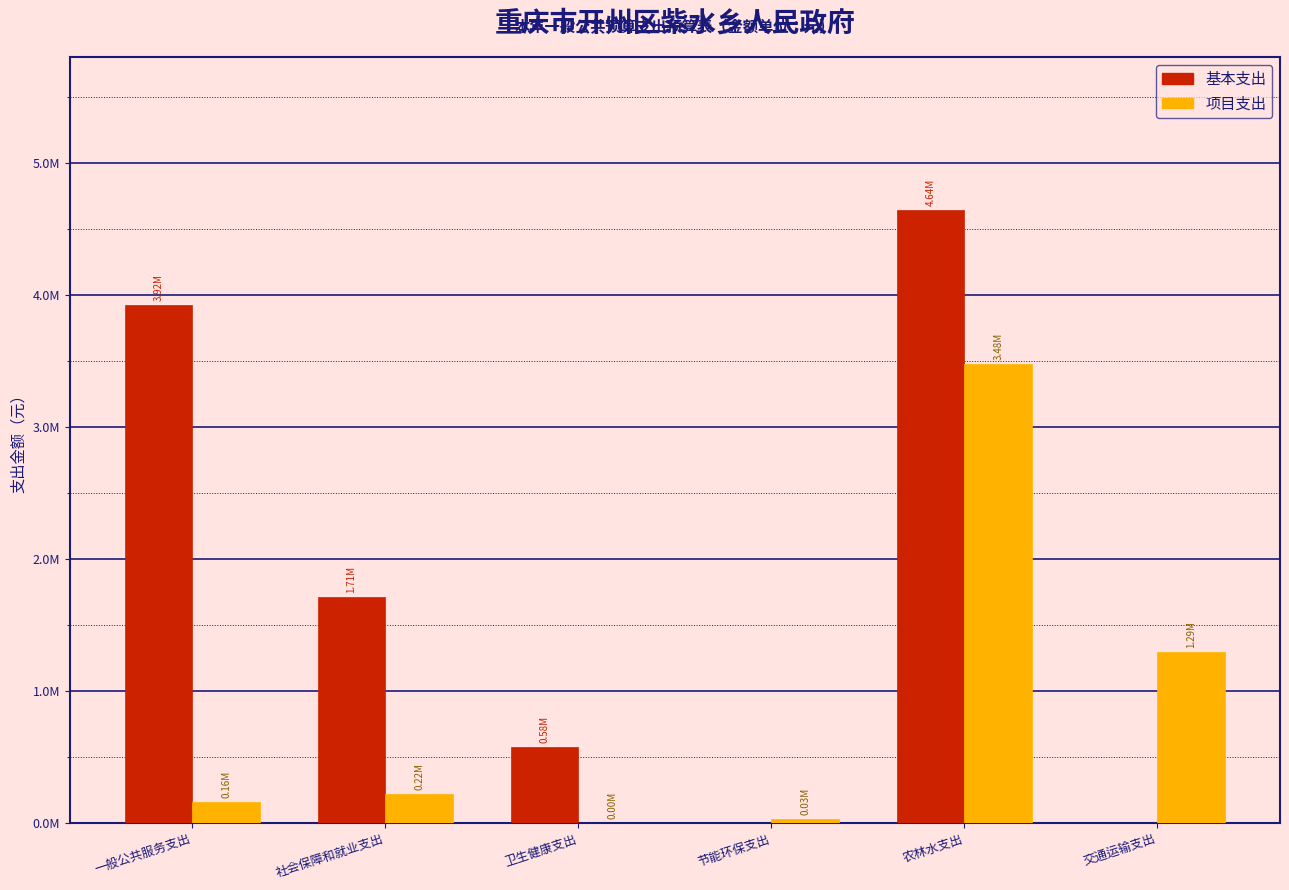

What are all the series names shown in the legend?

基本支出, 项目支出